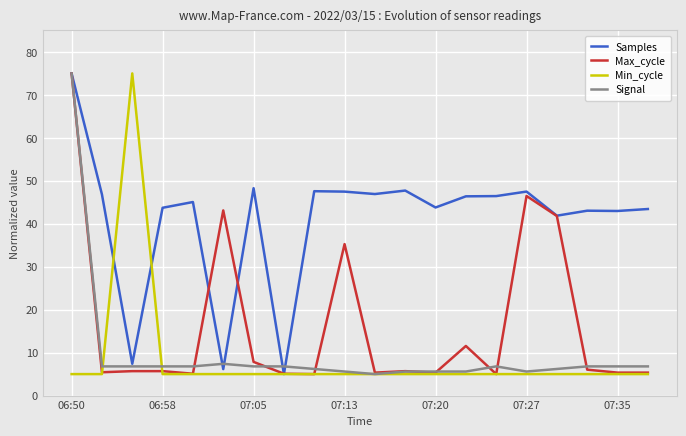

What is the smallest value displayed?

5.0